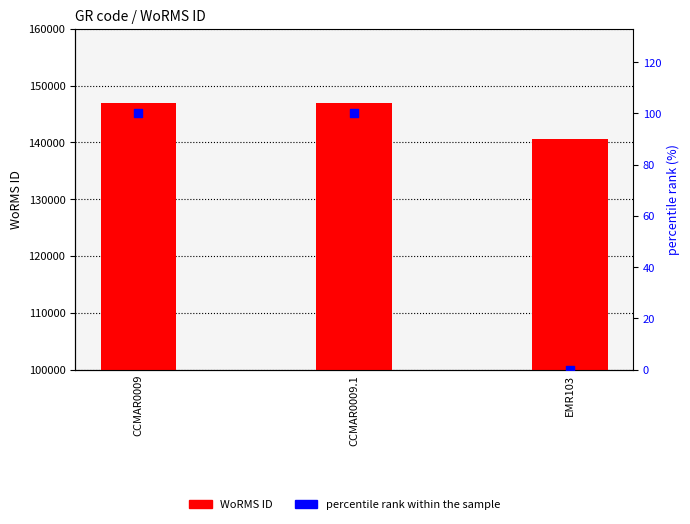

At which category is the sum across all series the highest?

CCMAR0009